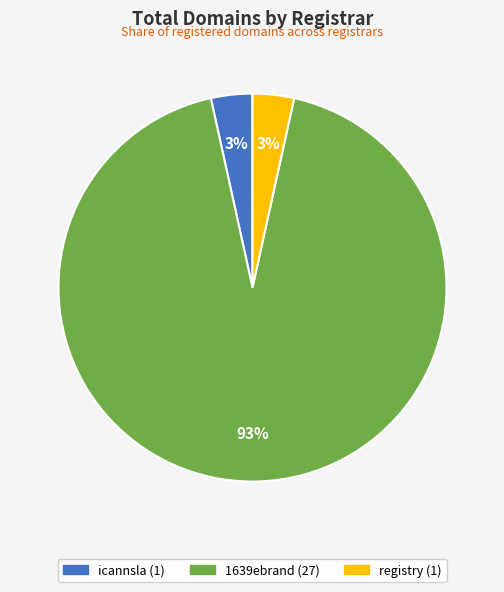

The icannsla slice represents 3% of the pie. True or false?

True